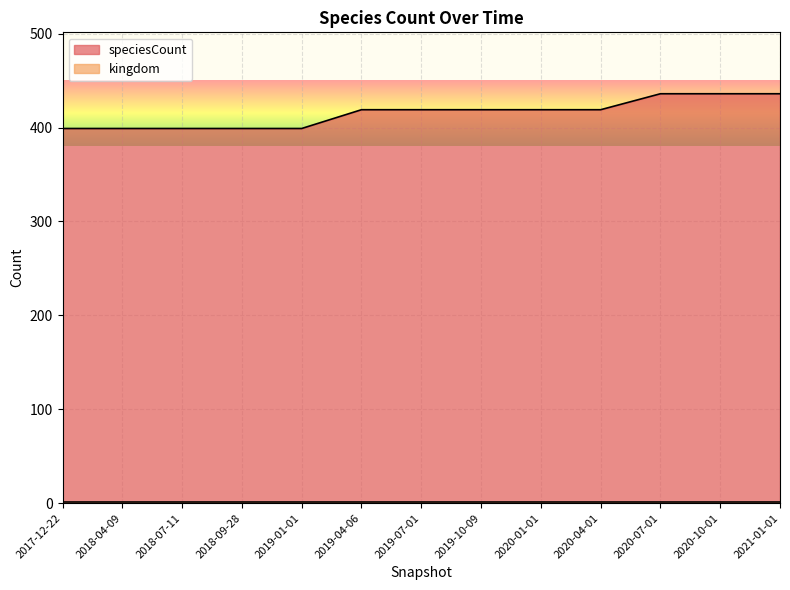

What is the greatest value displayed?

436